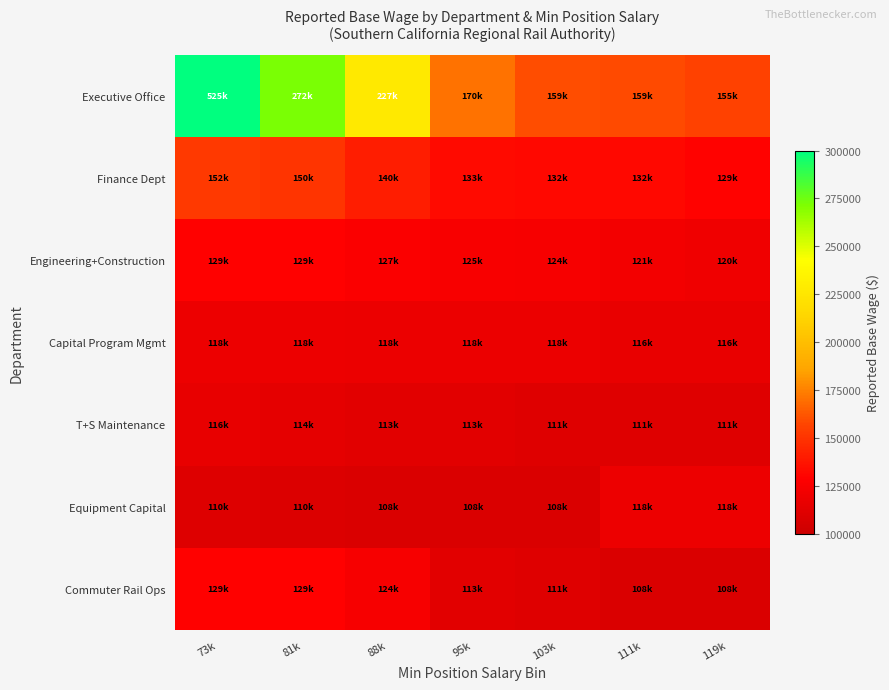

What is the difference between the highest and lowest values at 95k?

62646